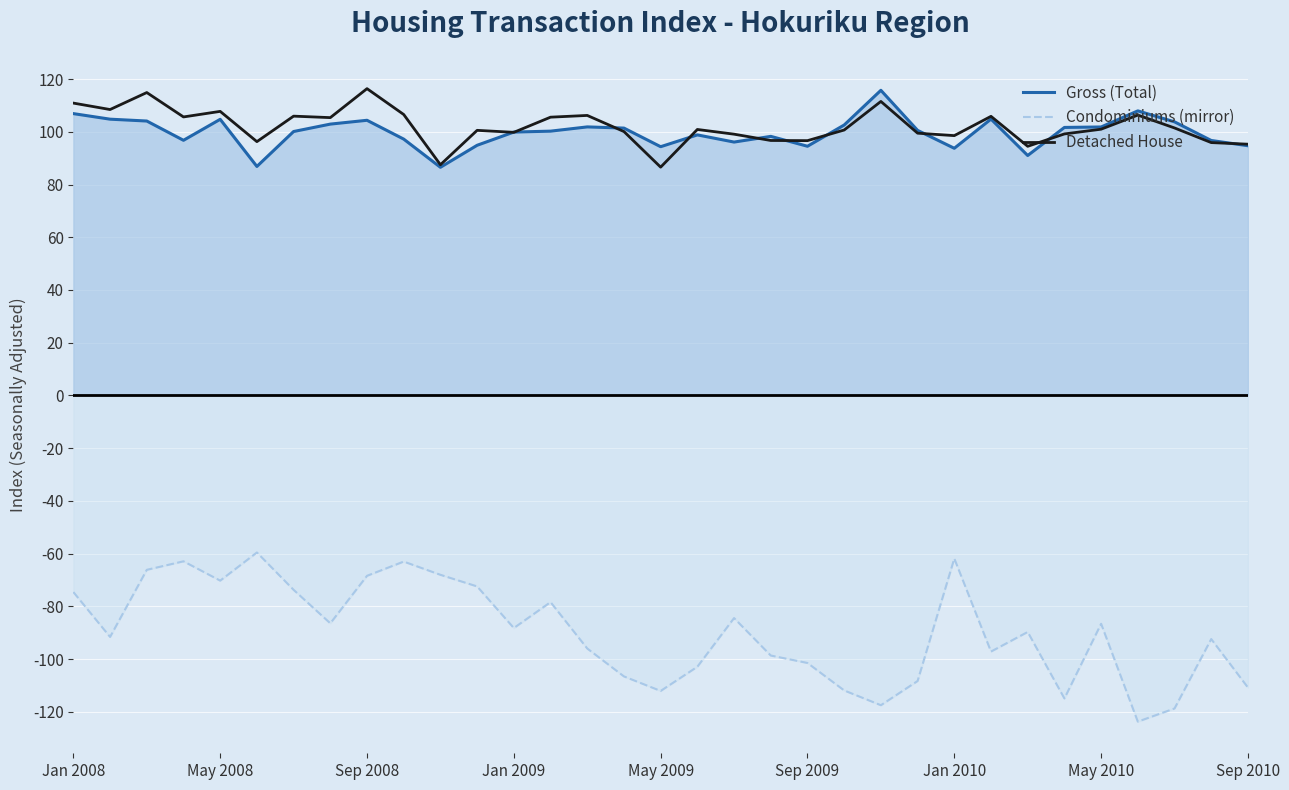

What is the maximum value shown in the chart?

116.4